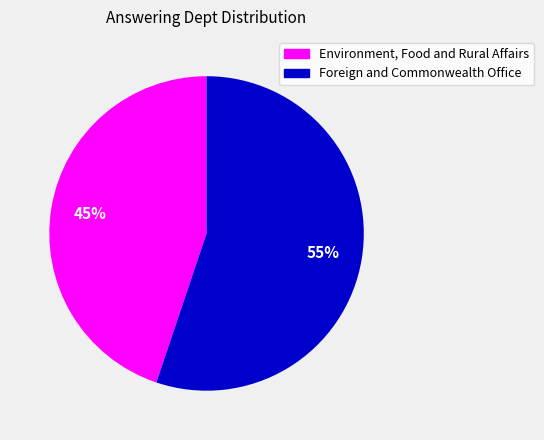

To the nearest percent, what percentage of the pie is Foreign and Commonwealth Office?

55%